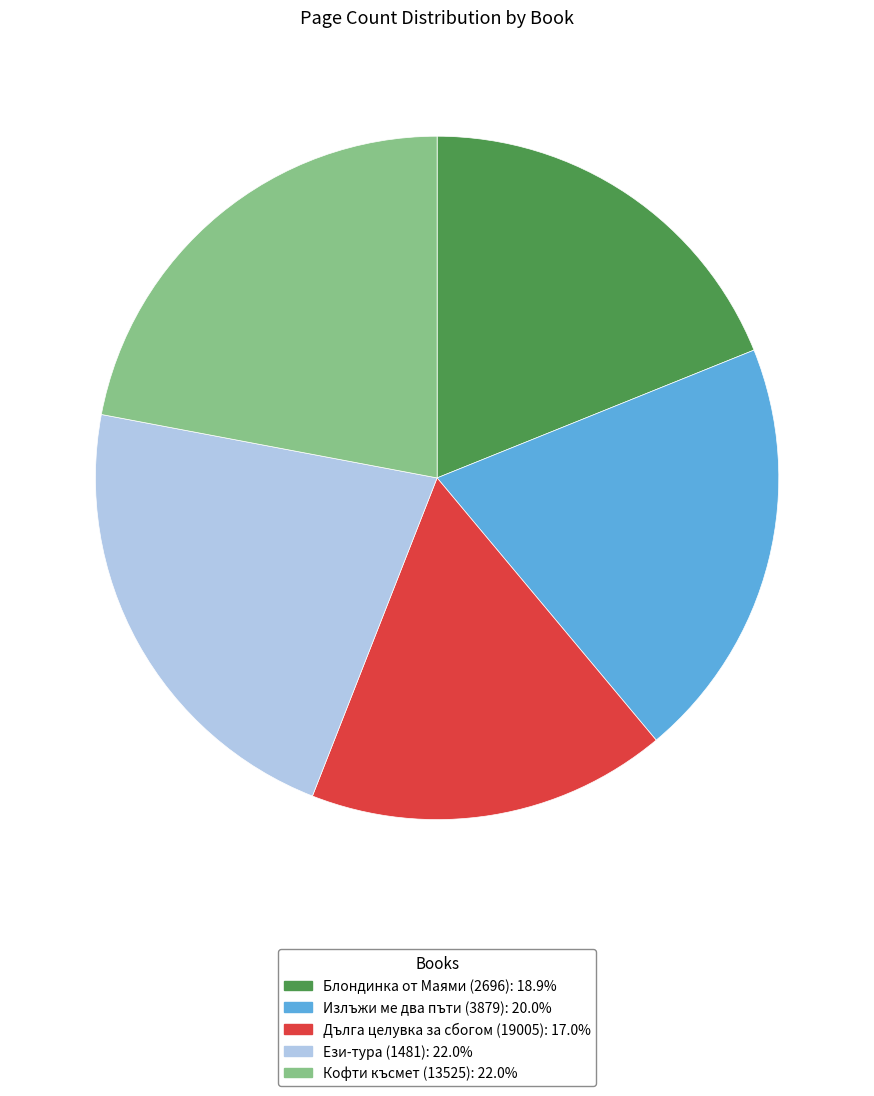

Is it true that Ези-тура (1481) is 22% of the pie?

True